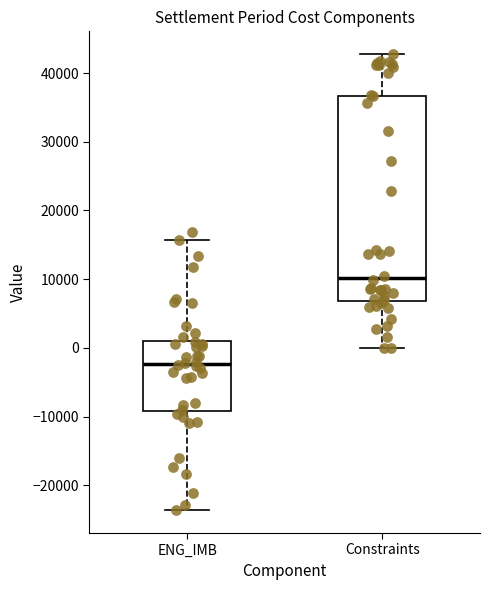

Which box's median line is the lowest?

ENG_IMB